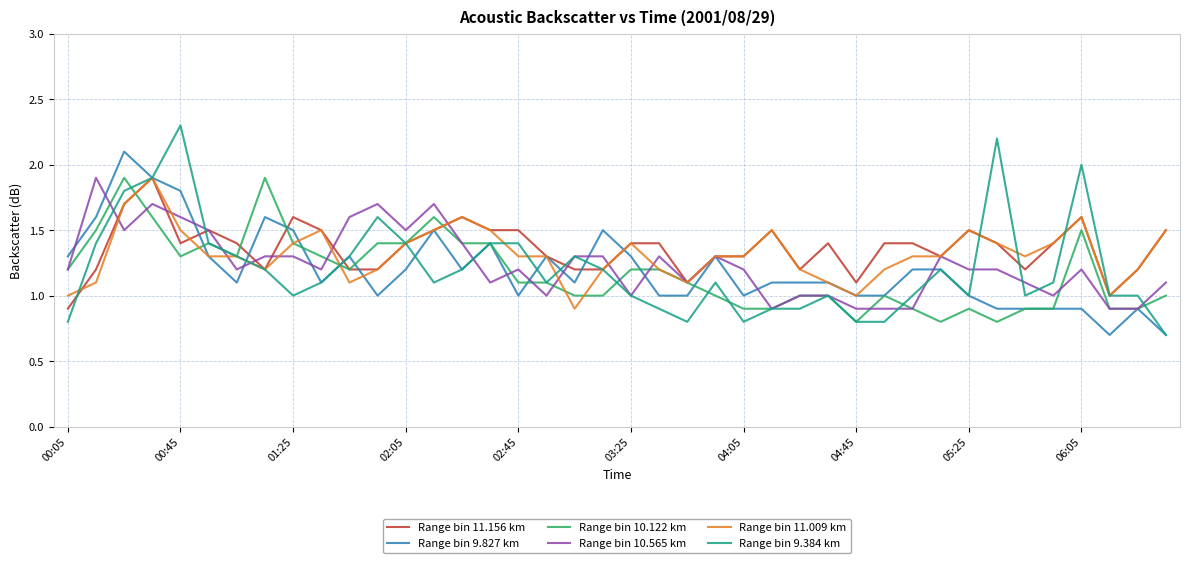

What is the greatest value displayed?

2.3